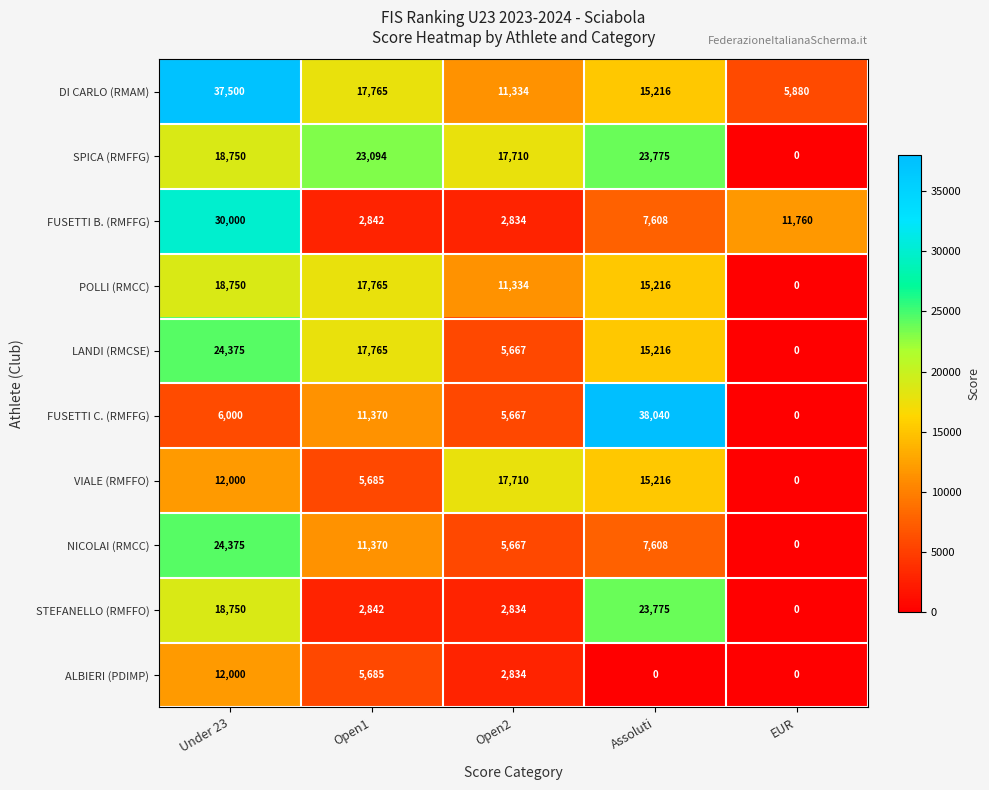

What is the difference between the highest and lowest values at Assoluti?

38040